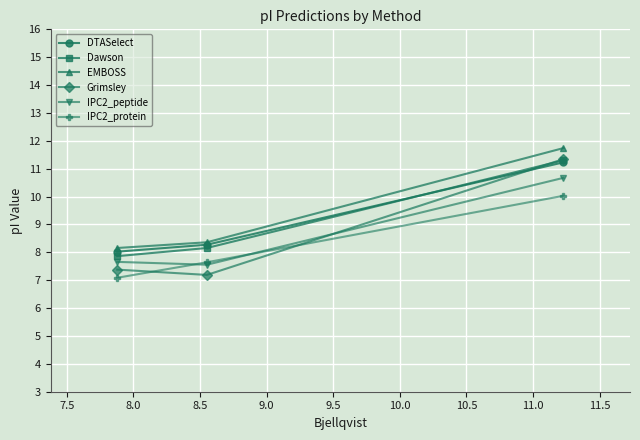

What is the difference between the maximum and minimum values in the DTASelect series?

3.2